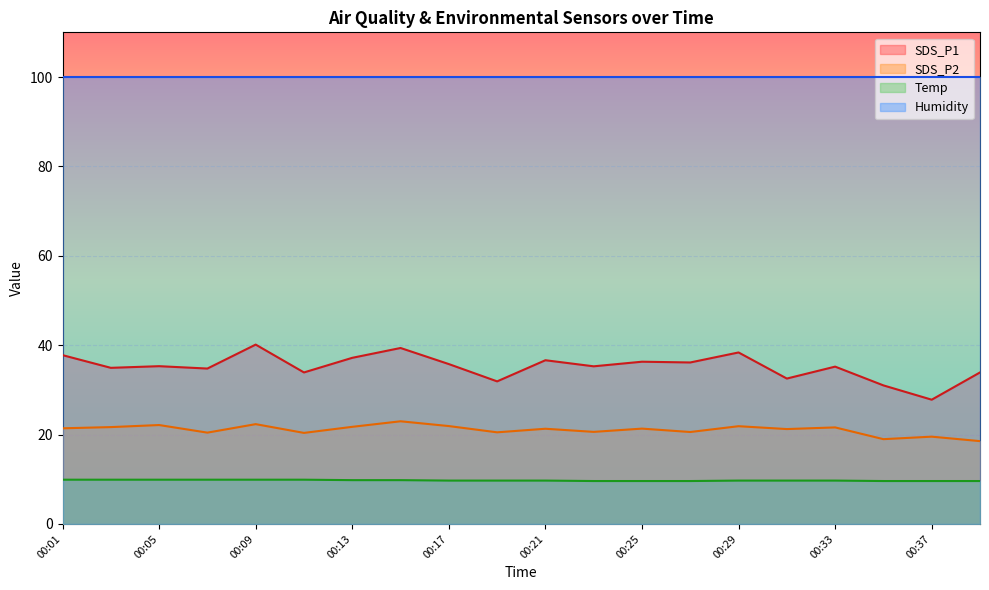

At which category does the chart reach its peak across all series?

00:09